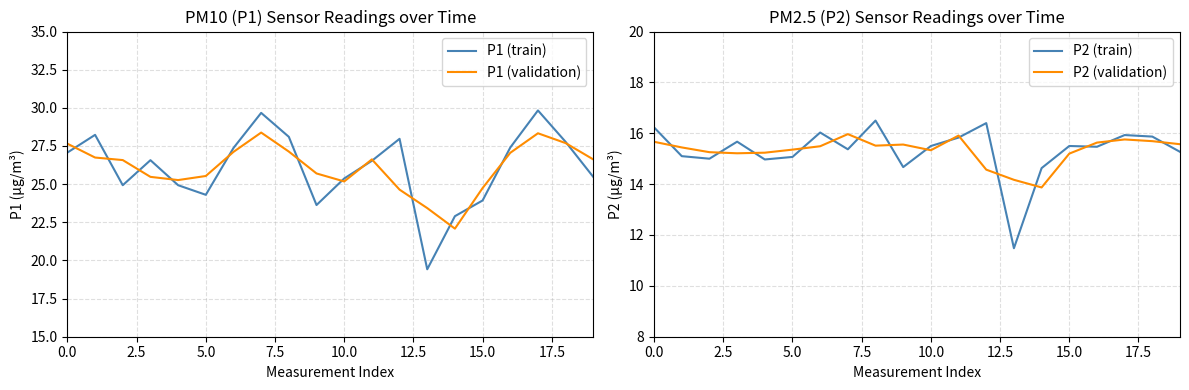

What is the value of the P2 (train) point at the 18th from the left?

15.9